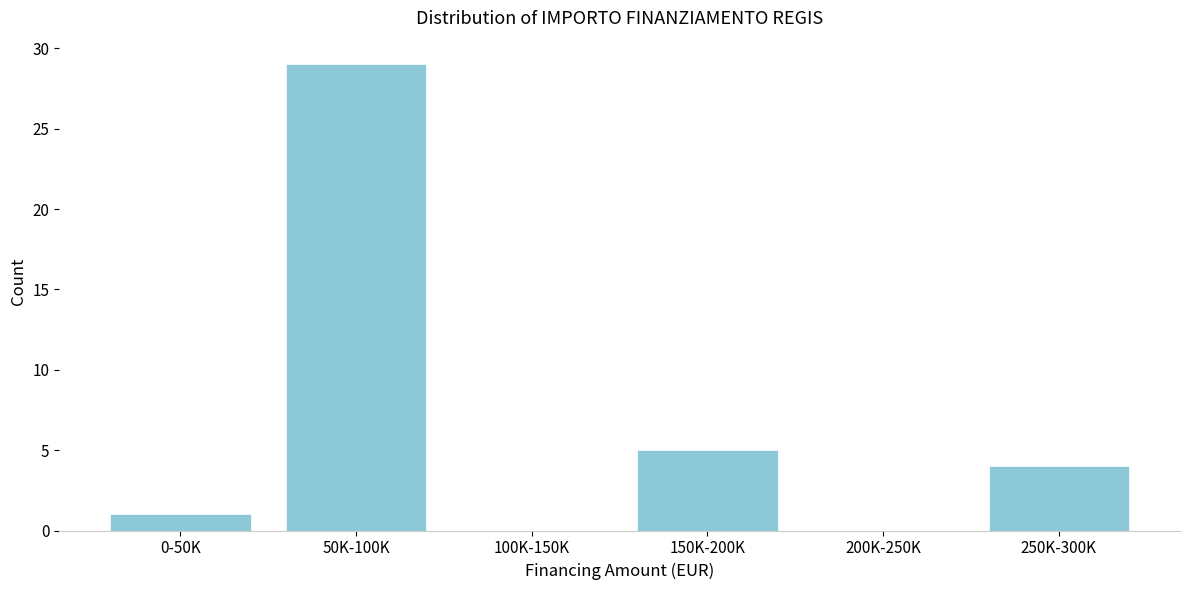

Reading right to left, list all the values displayed in this chart.

250K-300K=4	200K-250K=0	150K-200K=5	100K-150K=0	50K-100K=29	0-50K=1